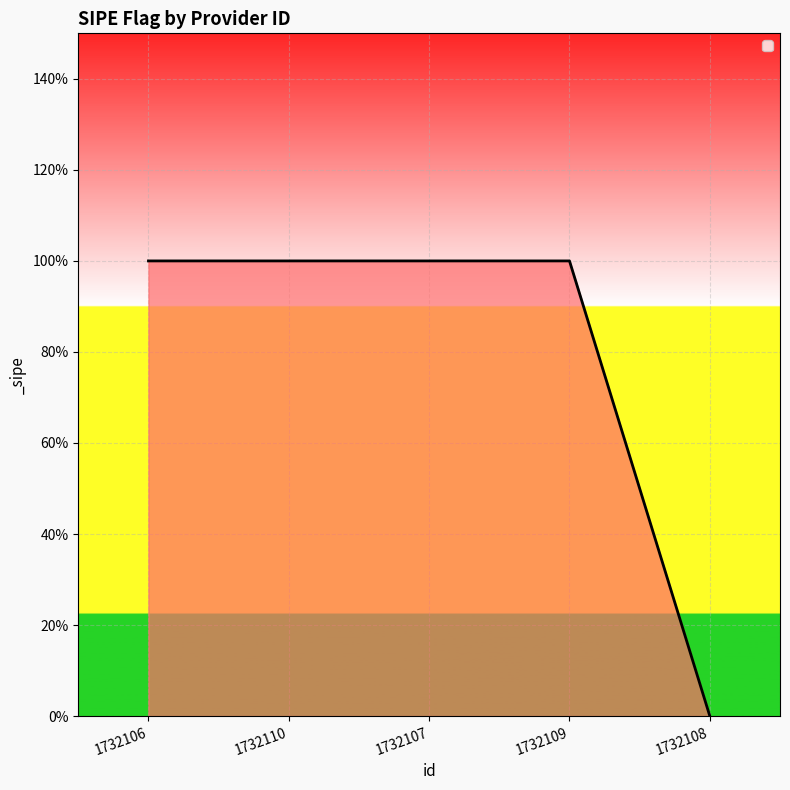

Does the chart have visible grid lines?

Yes